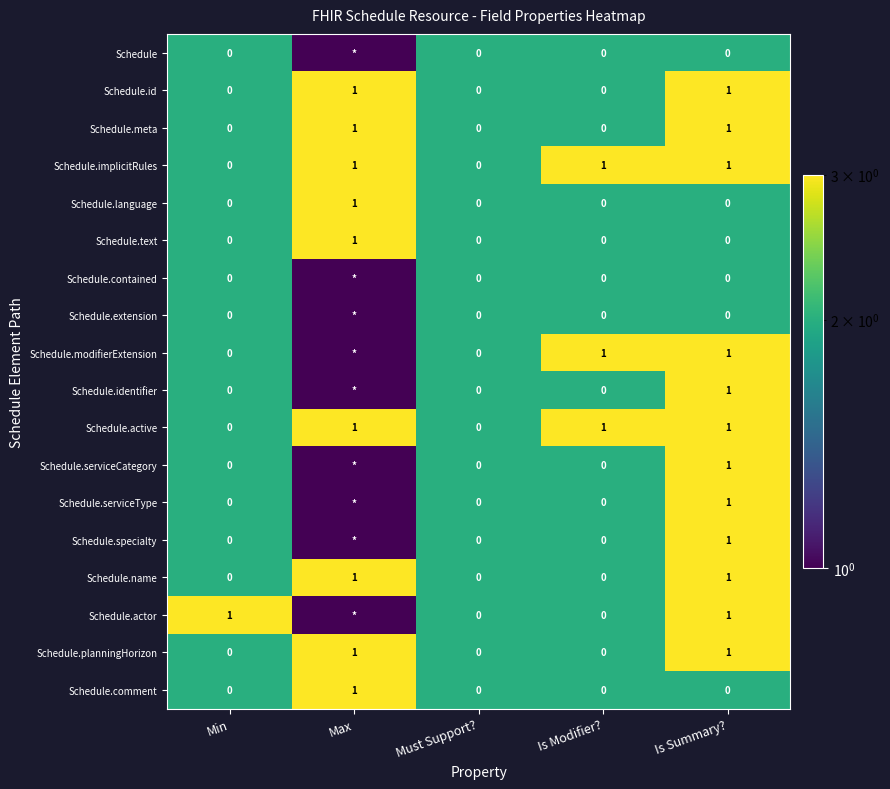

Is it true that Schedule.planningHorizon equals 0 at Min?

True